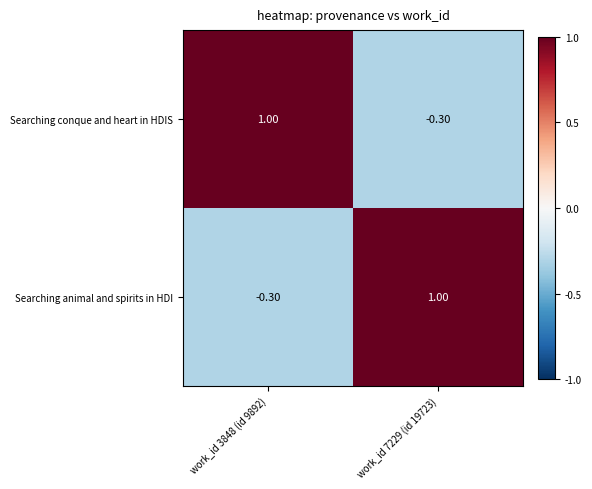

What is the sum of all Searching animal and spirits in HDI values?

0.7